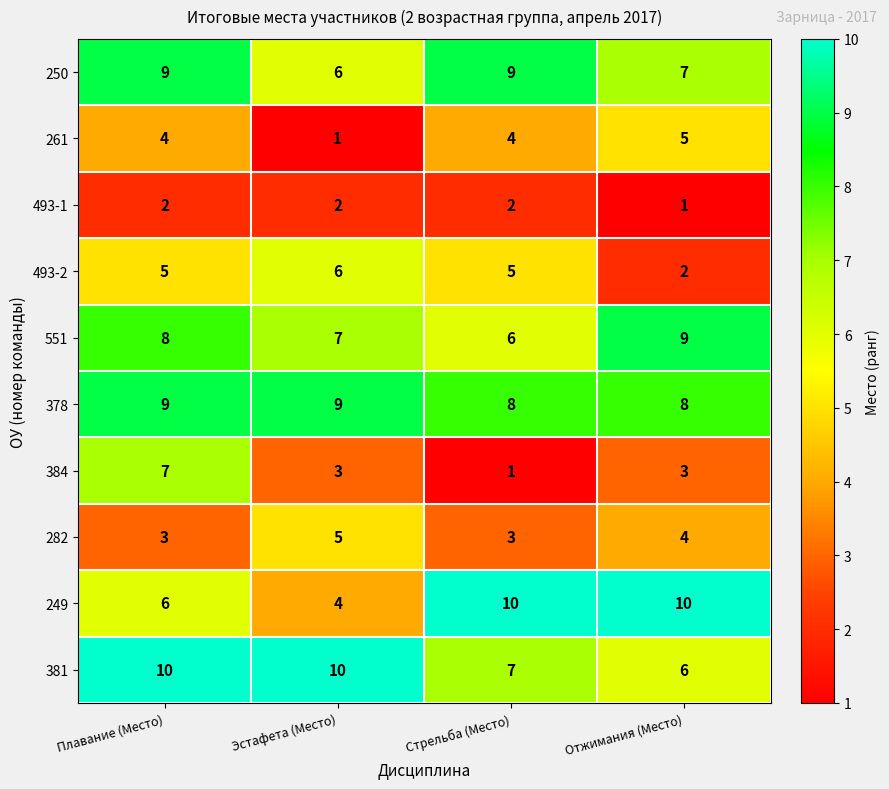

True or false: 261 has a value of 1 at Эстафета (Место).

True